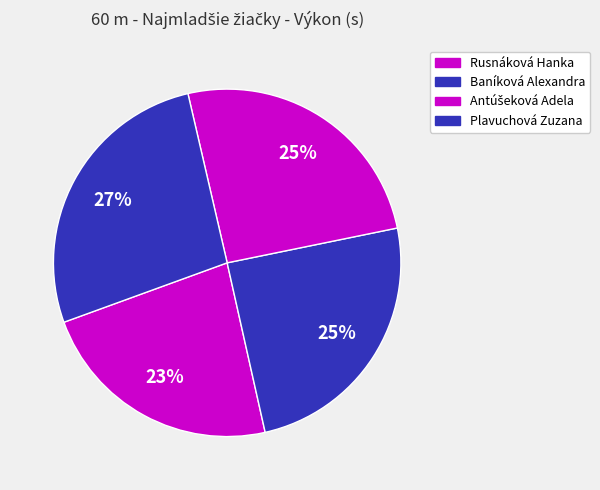

Is it true that Plavuchová Zuzana is 27% of the pie?

True